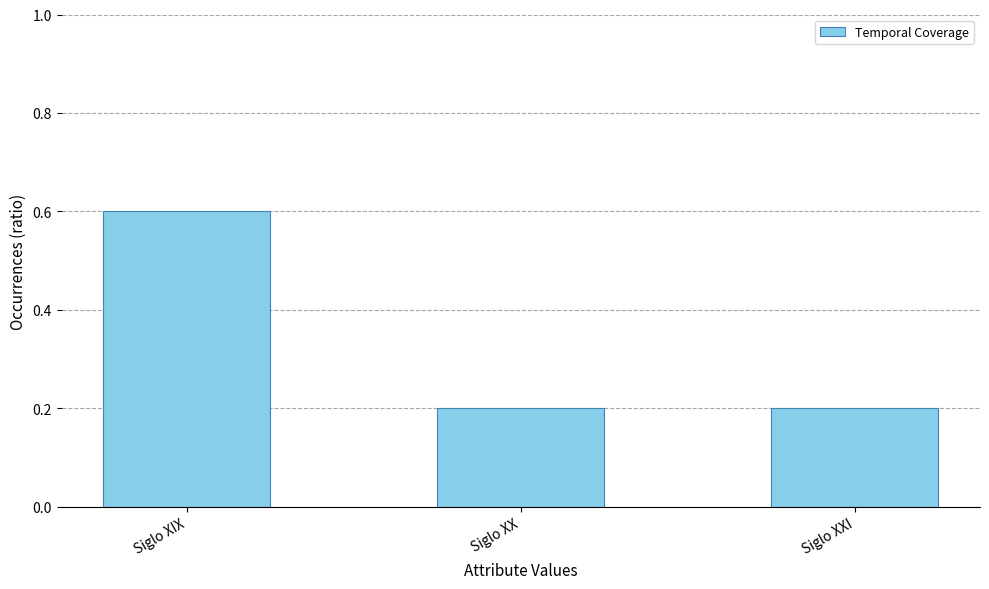

What is the change in value from Siglo XIX to Siglo XX?

-0.4